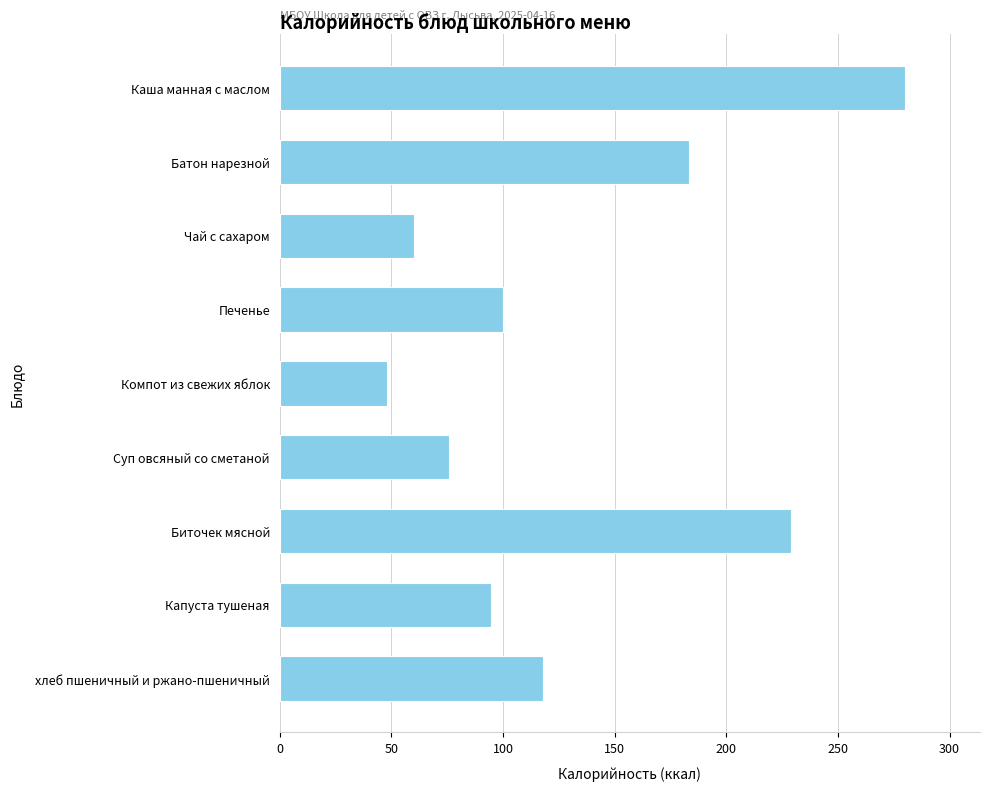

Rank the categories by value from highest to lowest.

Каша манная с маслом, Биточек мясной, Батон нарезной, хлеб пшеничный и ржано-пшеничный, Печенье, Капуста тушеная, Суп овсяный со сметаной, Чай с сахаром, Компот из свежих яблок